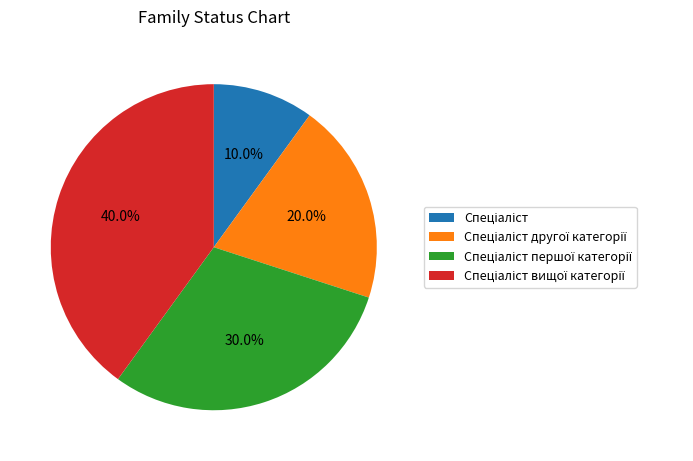

Does any single category account for the majority?

No